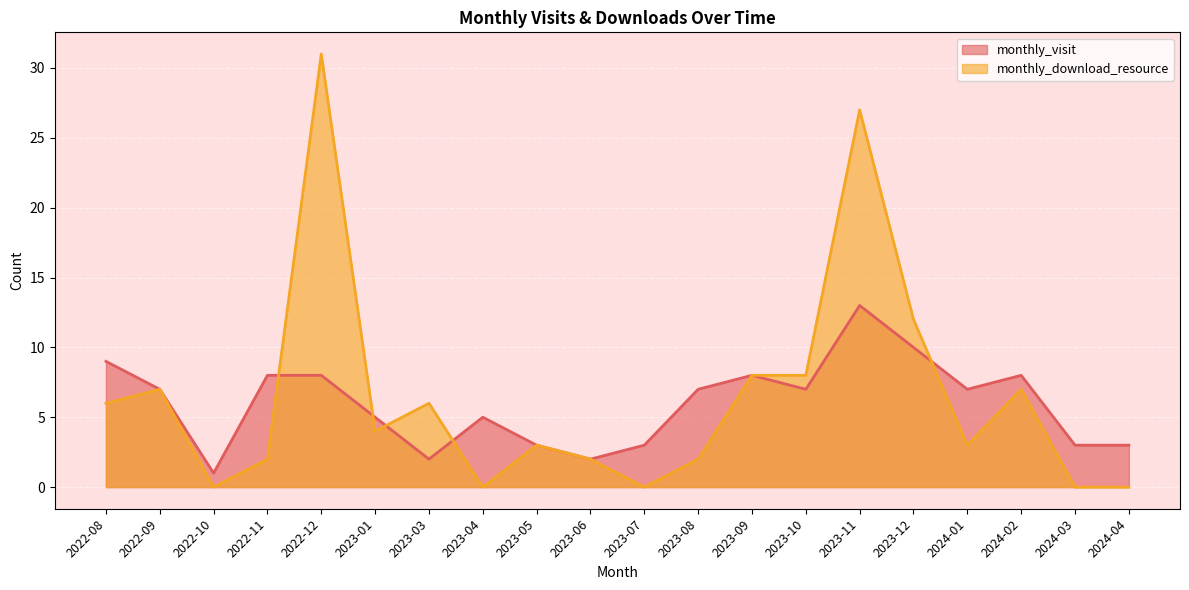

How many data points in monthly_visit are less than 7?

9